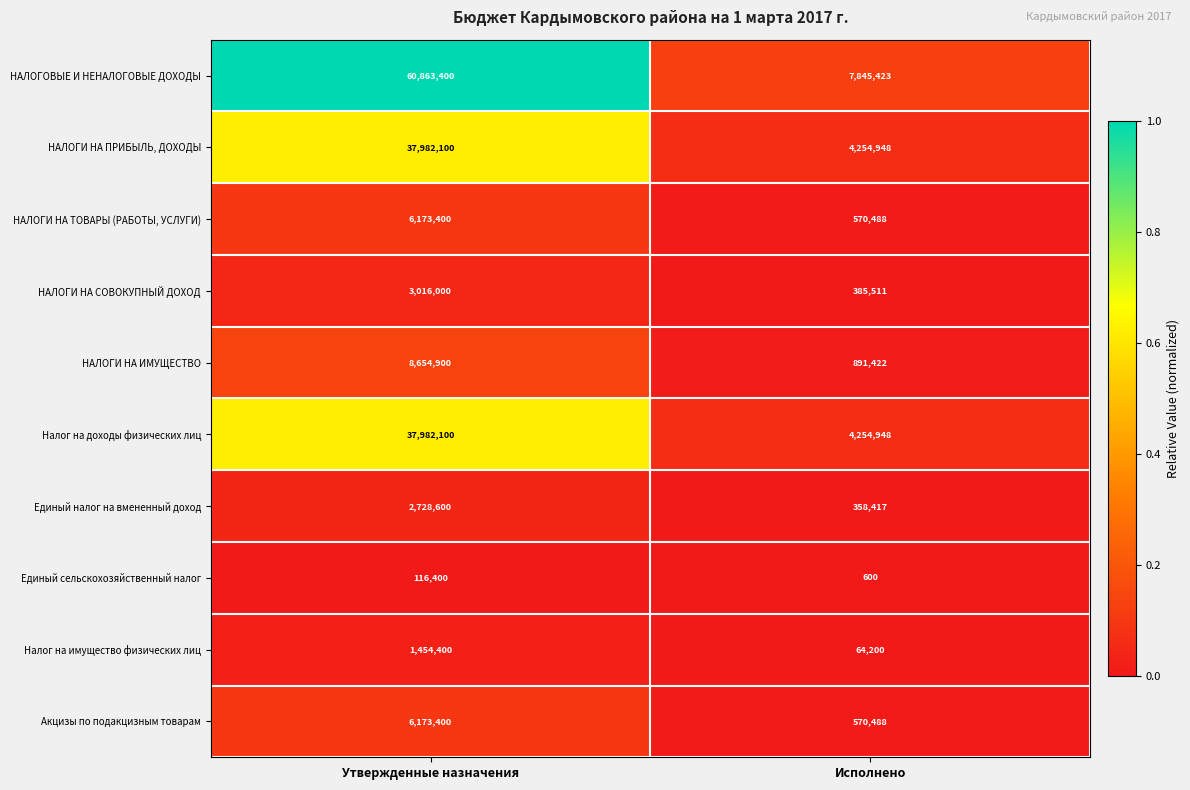

What is the maximum value shown in the chart?

60863400